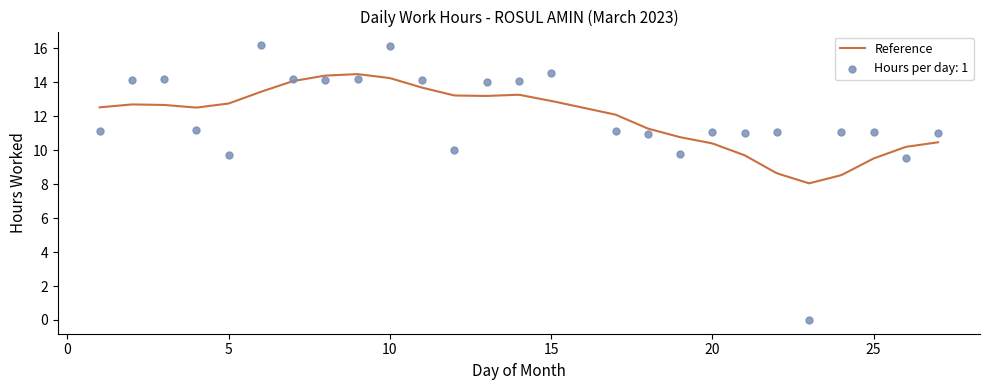

Which has a higher value, 22 or 17?

17